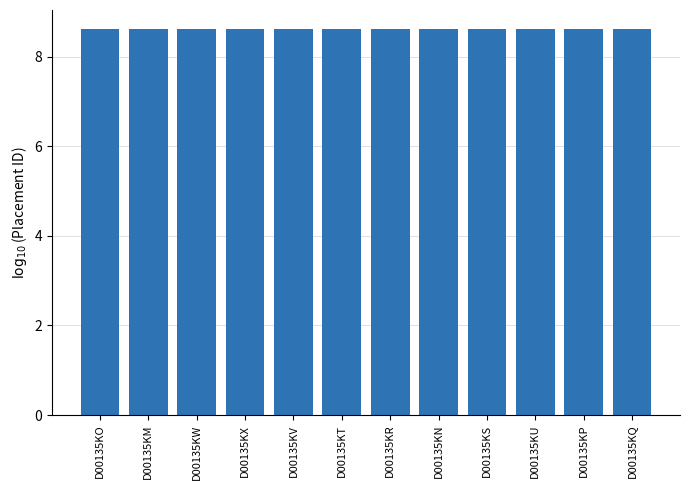

What is the ratio of the value at D00135KM to the value at D00135KW?

1.0